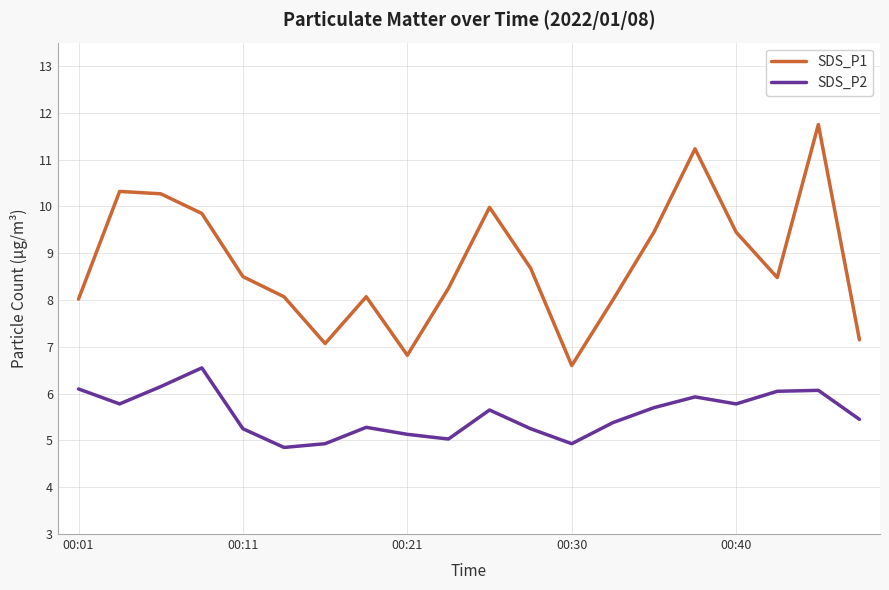

List the series in order of their overall mean, lowest first.

SDS_P2, SDS_P1